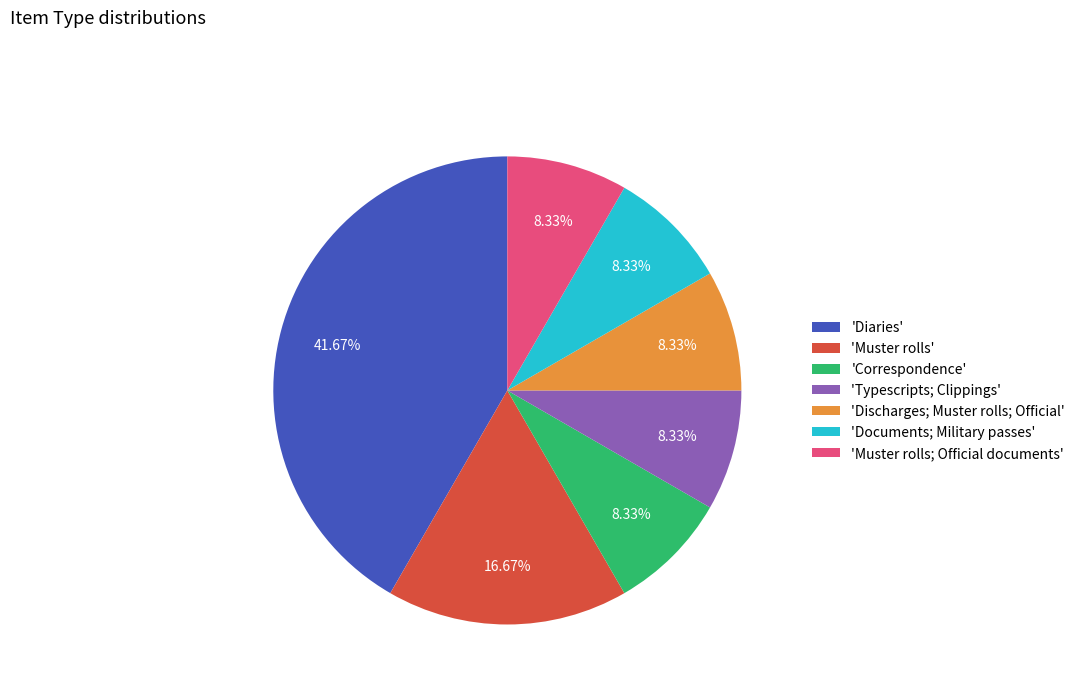

Which slice is the largest?

'Diaries'